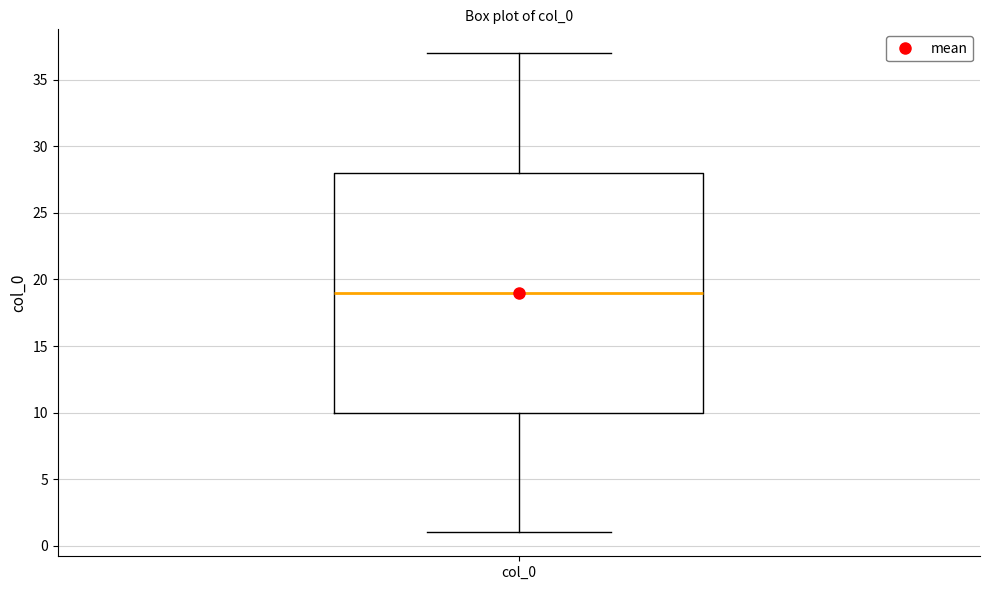

Where is the lower edge of the box for col_0 on the y-axis? The values are not printed on the chart, so give them approximately, as read against the axis.

10